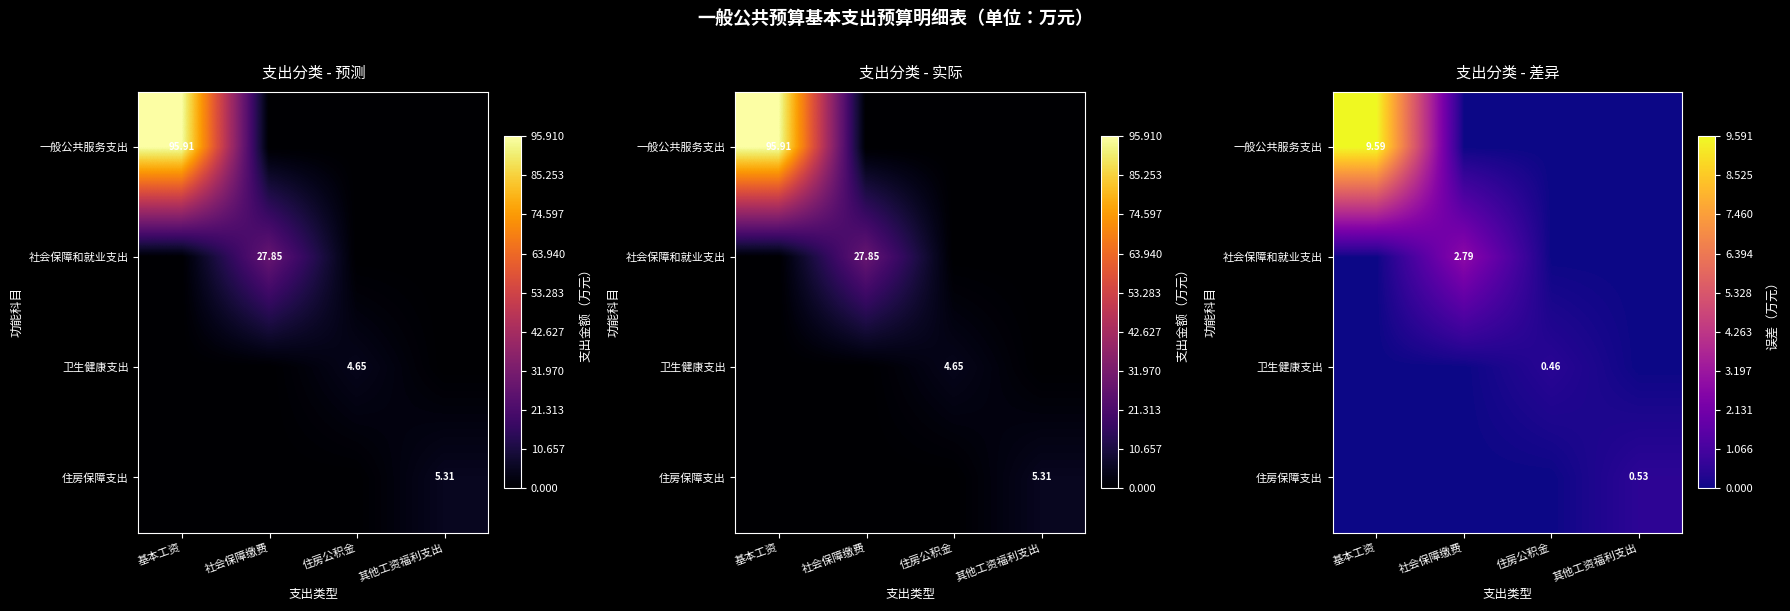

How many data points does each series have?

4